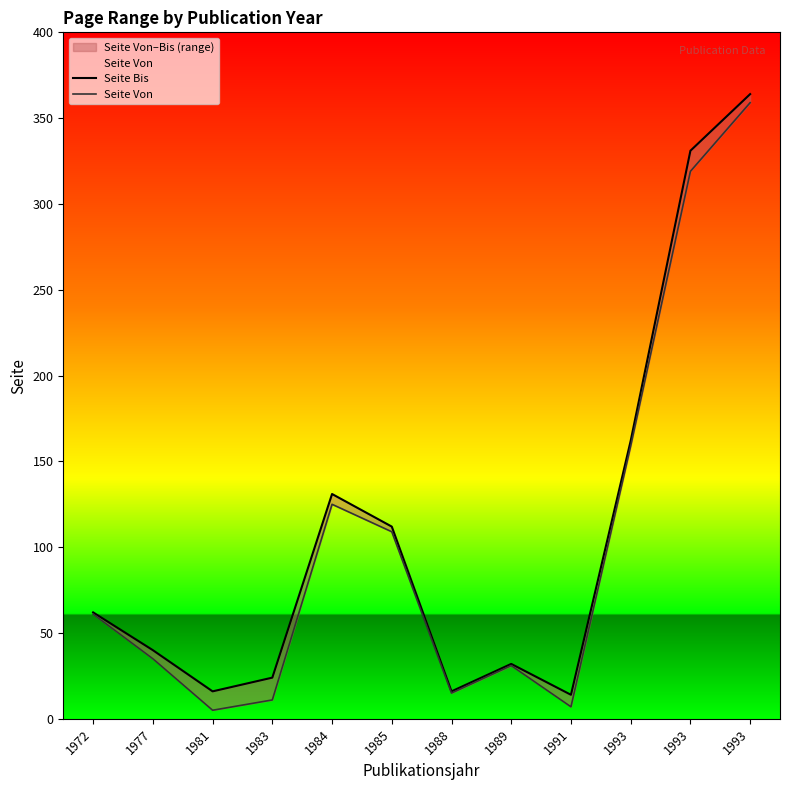

Between 1981 and 1972, which is larger?

1972